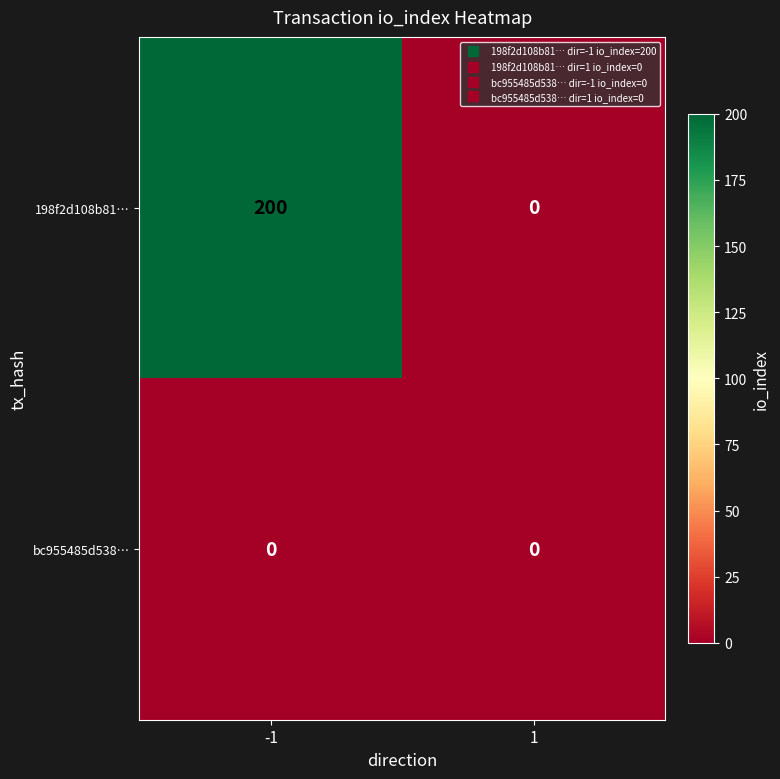

What is the sum of the 198f2d108b81… values at -1 and 1?

200